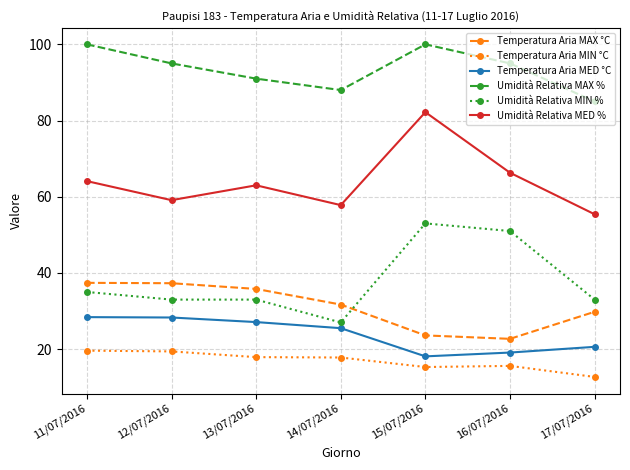

What is the lowest value of the Temperatura Aria MAX °C series?

22.7